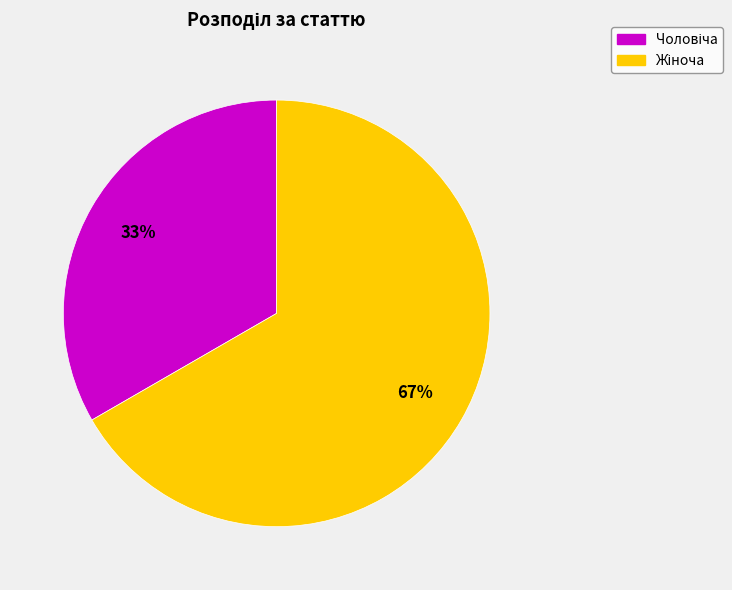

Is there any slice that represents more than half of the pie?

Yes